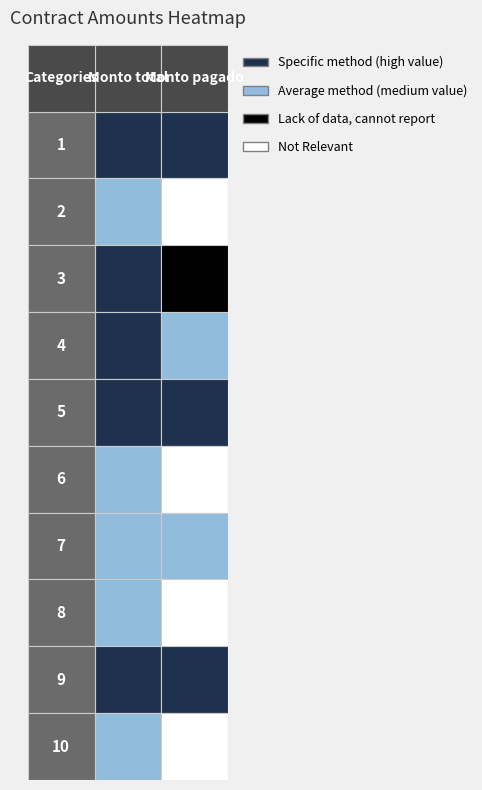

Which series has the largest range (max minus min)?

1